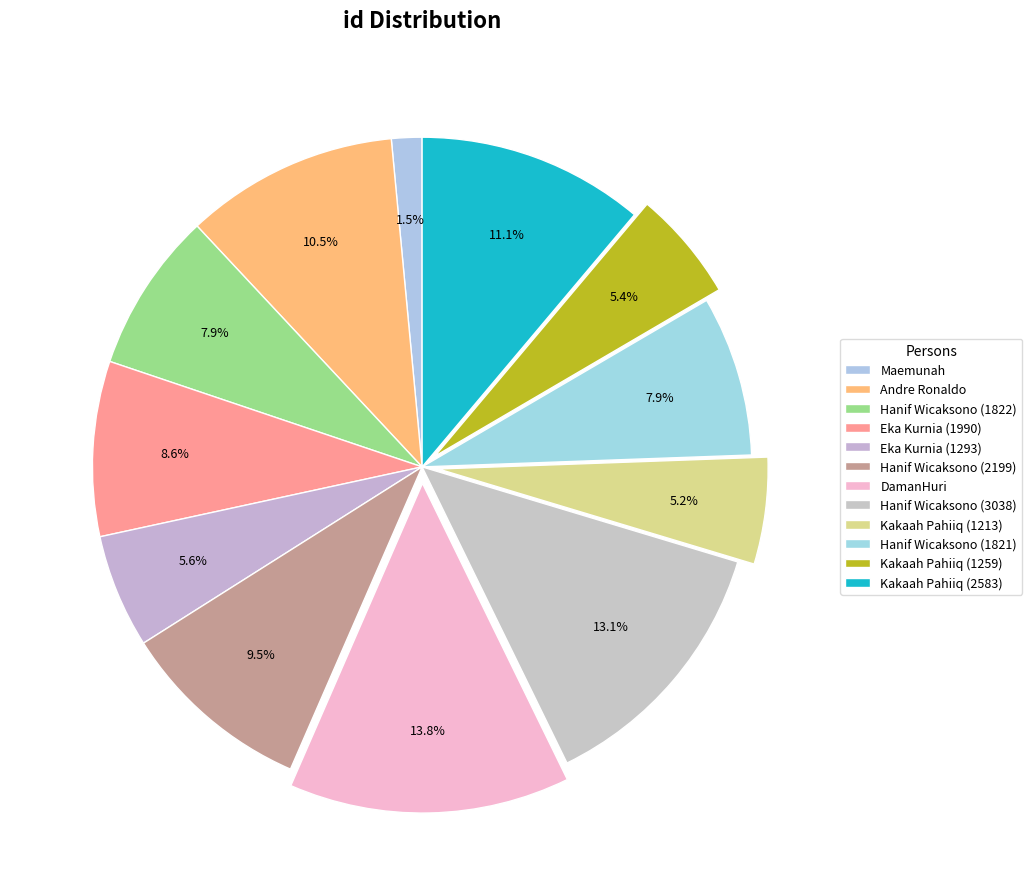

Count the number of slices in the pie.

12